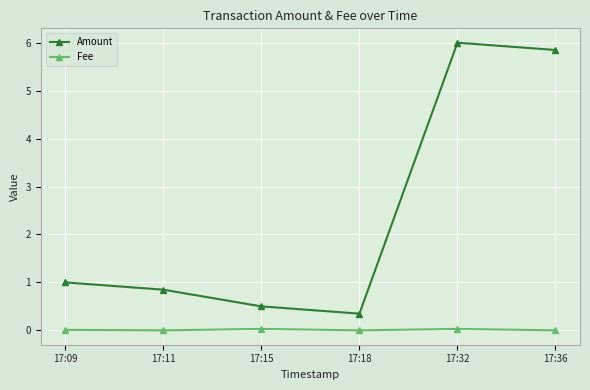

What is the difference between the highest and lowest values at 17:36?

5.8